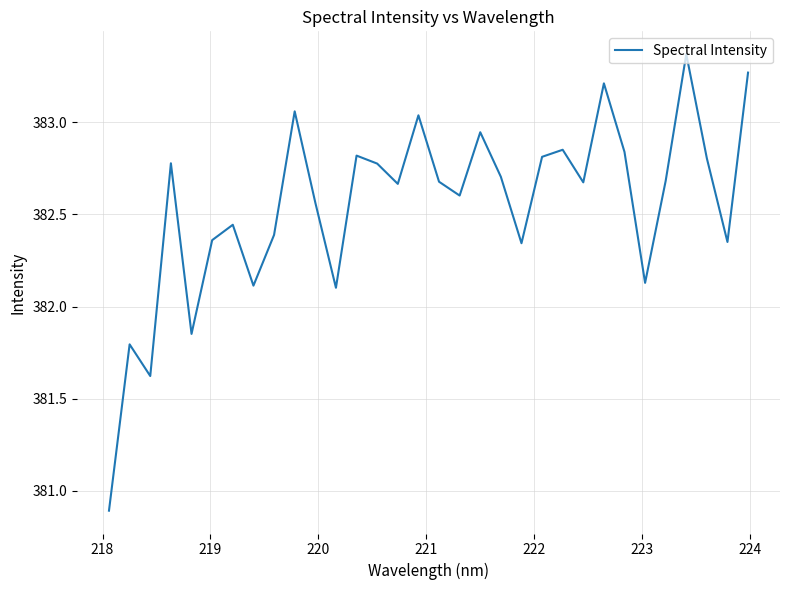

What is the smallest value displayed?

380.9